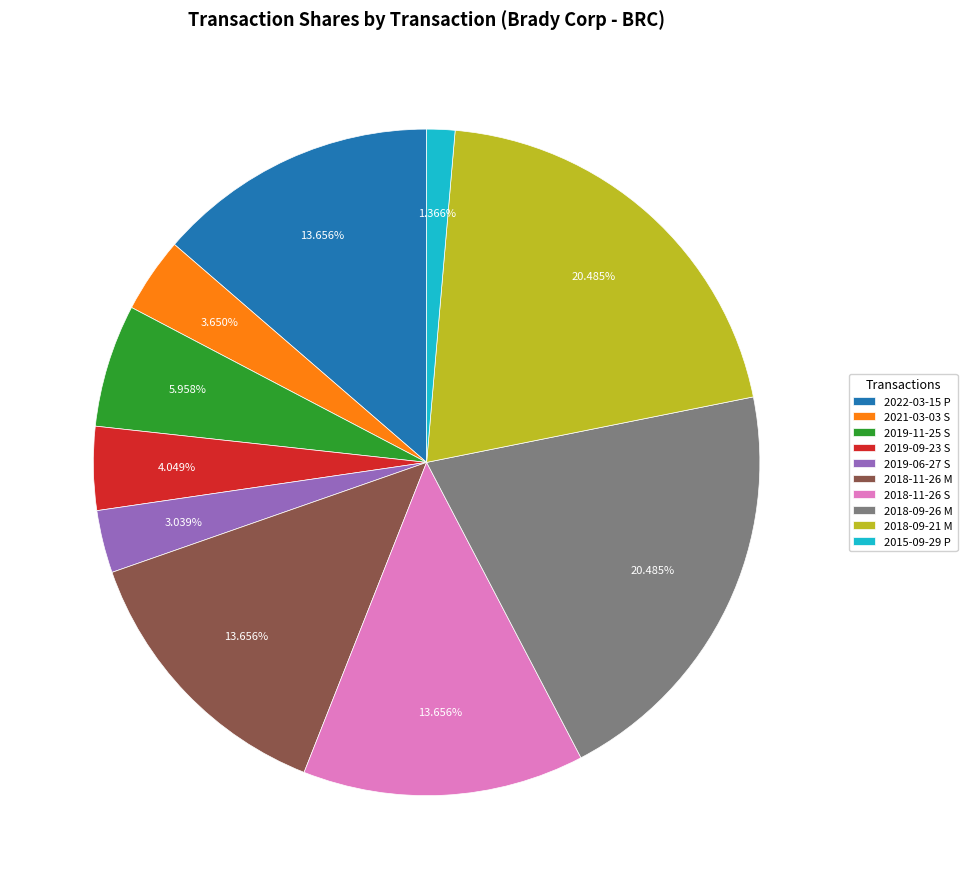

Which slice is the smallest?

2015-09-29 P